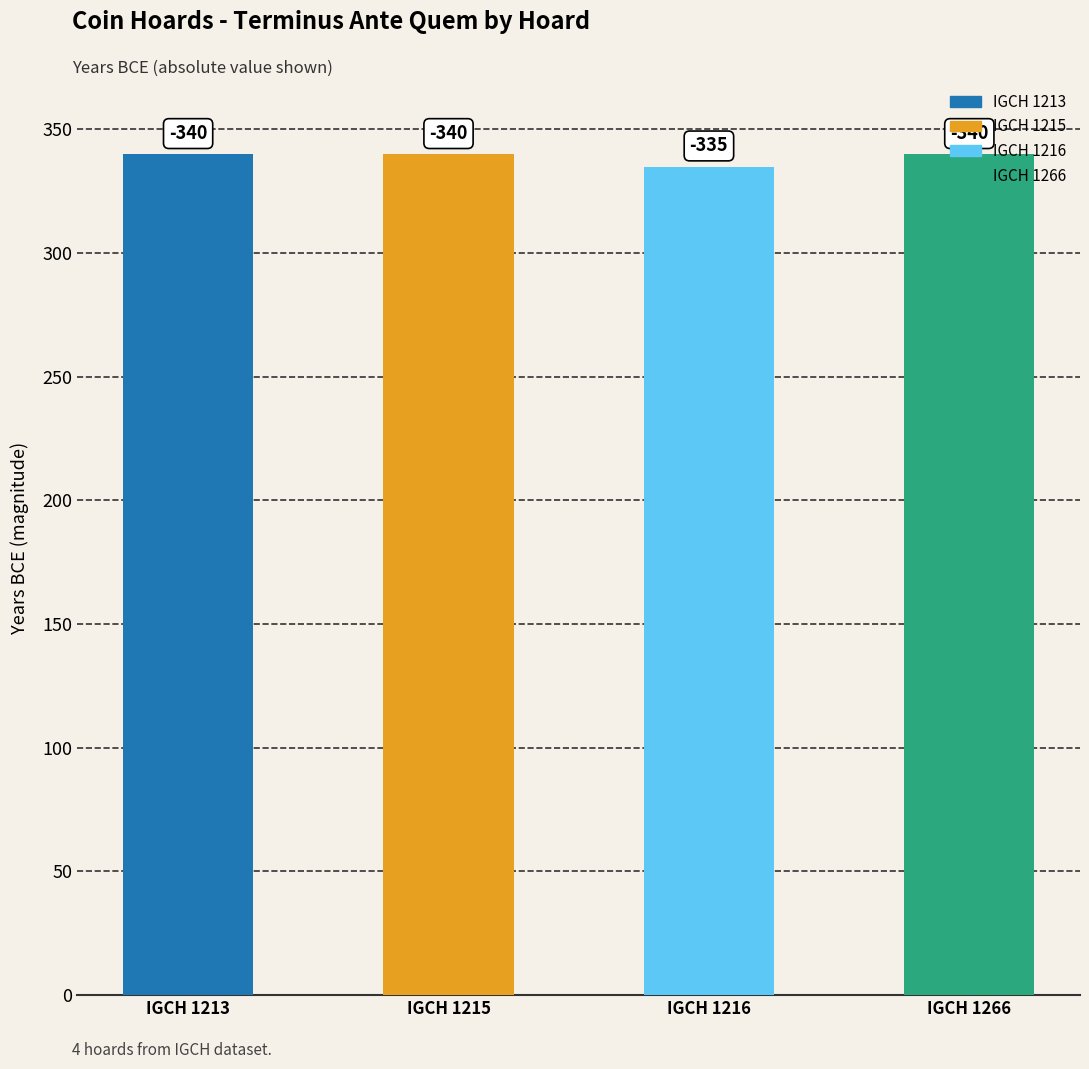

Reading right to left, list all the values displayed in this chart.

IGCH 1266=-340	IGCH 1216=-335	IGCH 1215=-340	IGCH 1213=-340